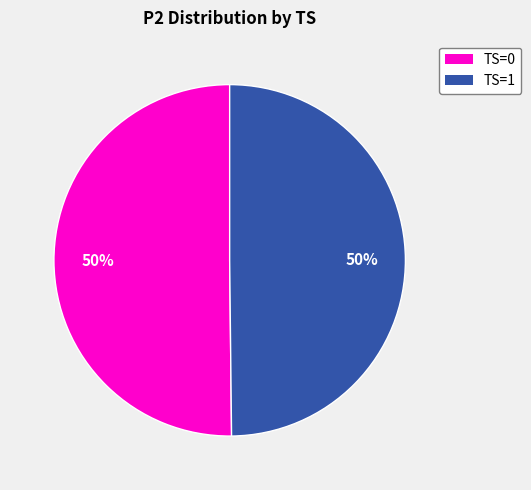

To the nearest percent, what is the average slice percentage?

50%